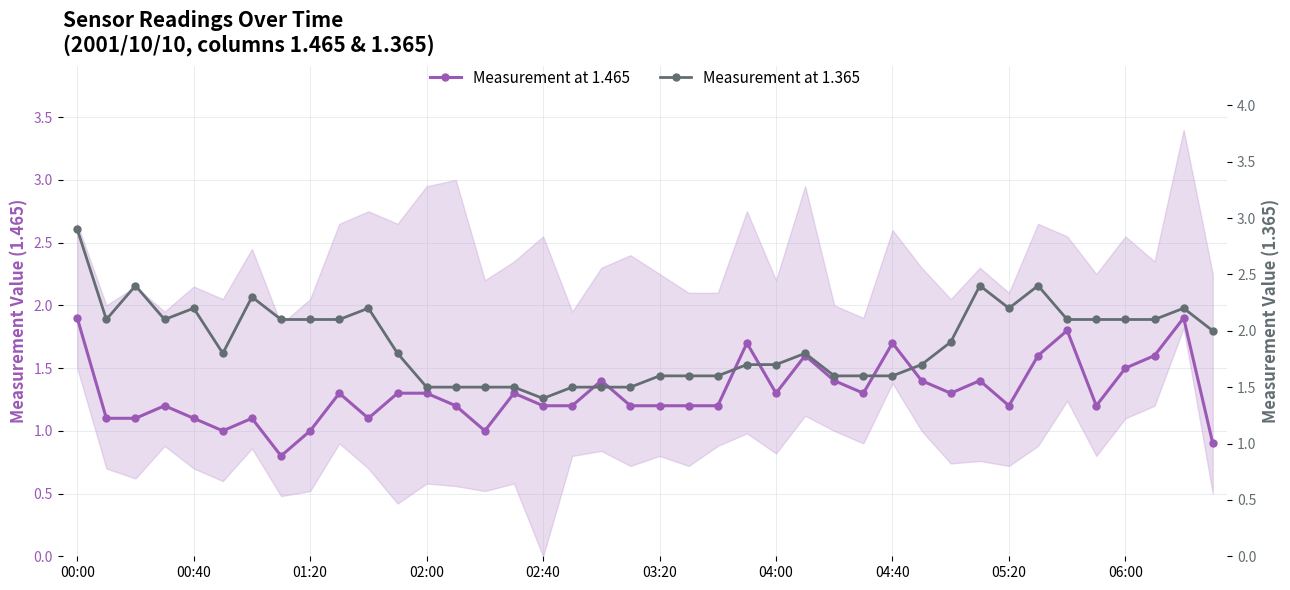

Which category has the highest value in the Measurement at 1.365 series?

00:00